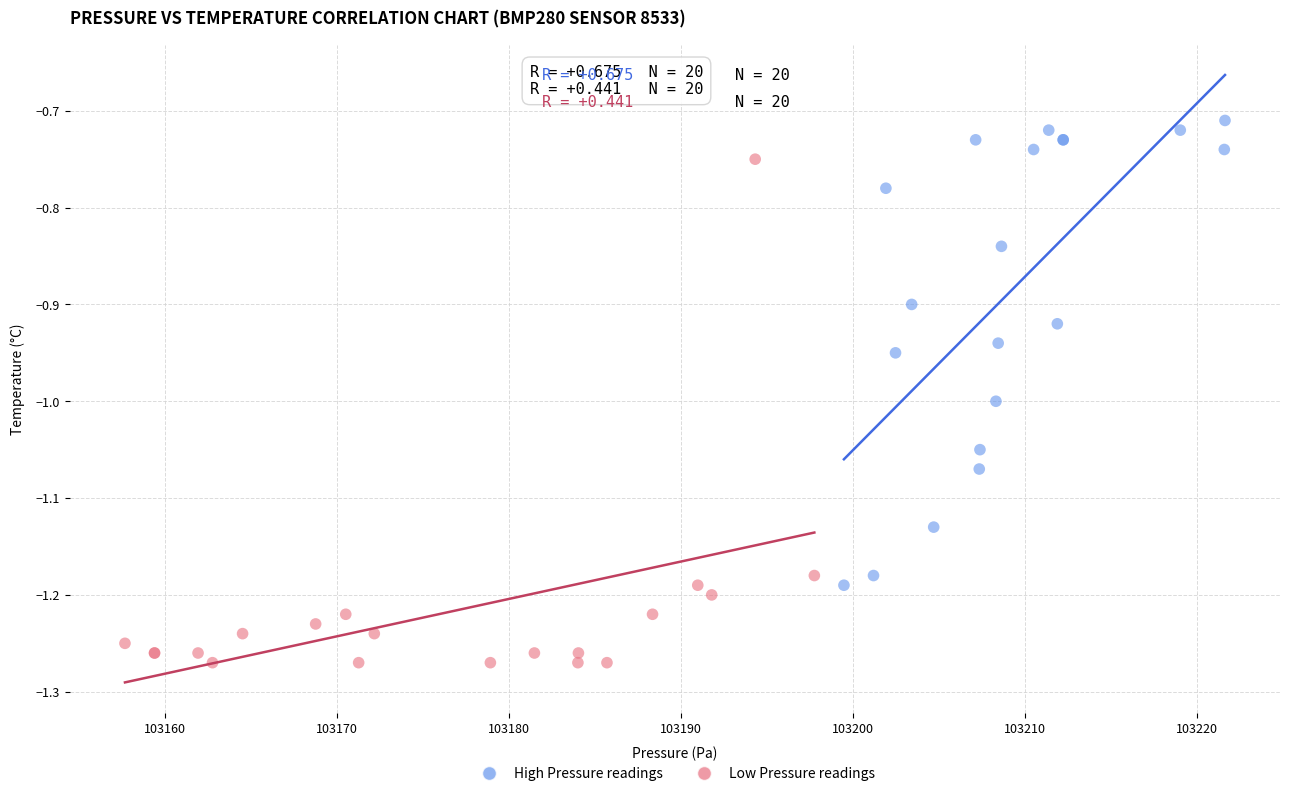

Which series has the widest spread of Y values?

Low Pressure readings